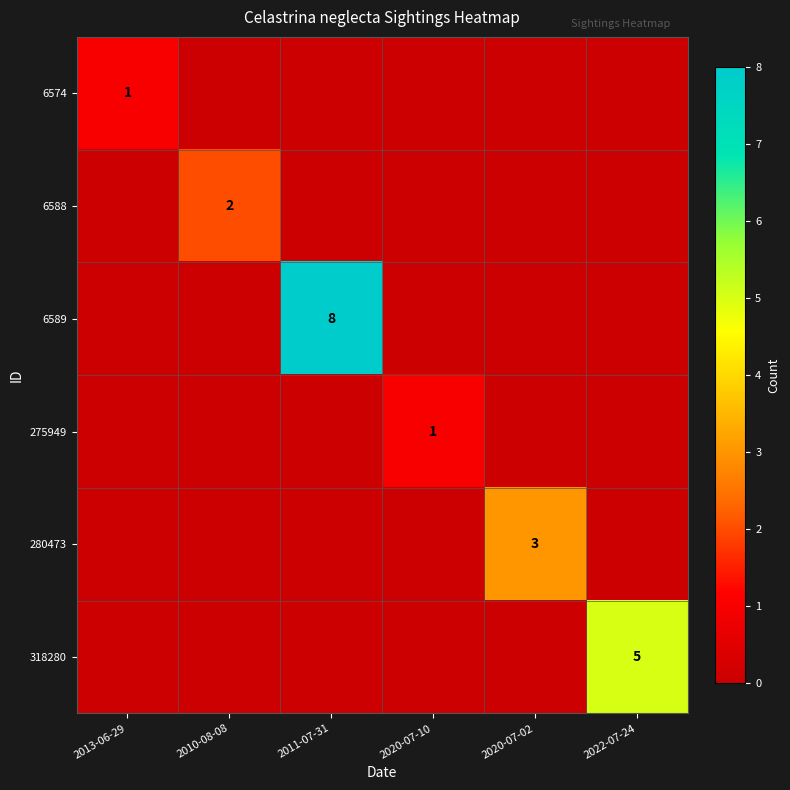

How many data points does each series have?

6